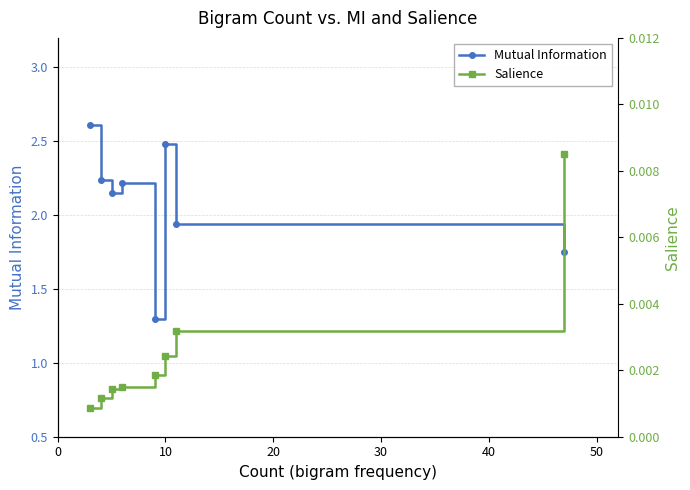

What are all the series names shown in the legend?

Mutual Information, Salience